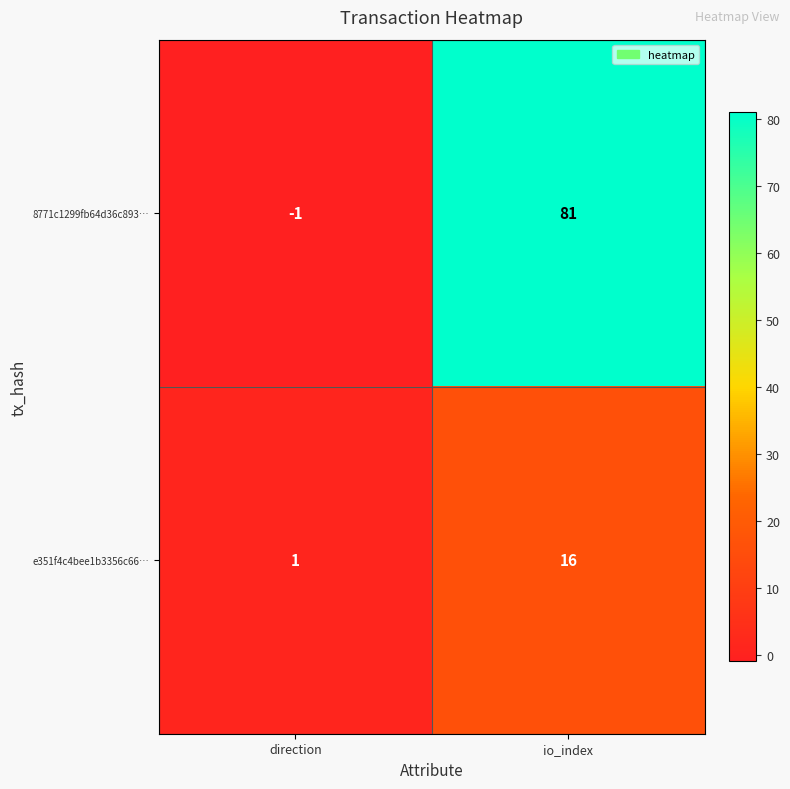

Count the number of data series in this chart.

2